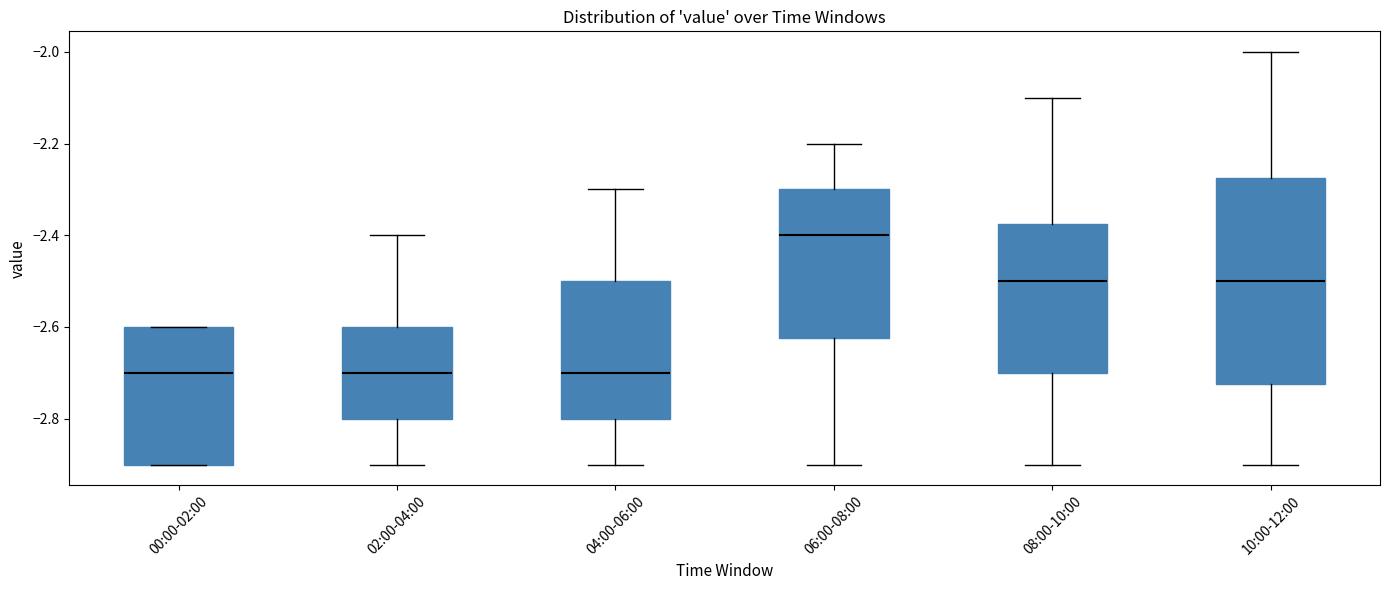

Reading left to right, read every box against the y-axis: the position of its median line, the range the box covers, and the ends of its whiskers. The values are not printed on the chart, so give them approximately, as read against the axis.

00:00-02:00: median -2.70, box -2.90 to -2.60, whiskers -2.90 to -2.60
02:00-04:00: median -2.70, box -2.80 to -2.60, whiskers -2.90 to -2.40
04:00-06:00: median -2.70, box -2.80 to -2.50, whiskers -2.90 to -2.30
06:00-08:00: median -2.40, box -2.62 to -2.30, whiskers -2.90 to -2.20
08:00-10:00: median -2.50, box -2.70 to -2.38, whiskers -2.90 to -2.10
10:00-12:00: median -2.50, box -2.72 to -2.28, whiskers -2.90 to -2.00